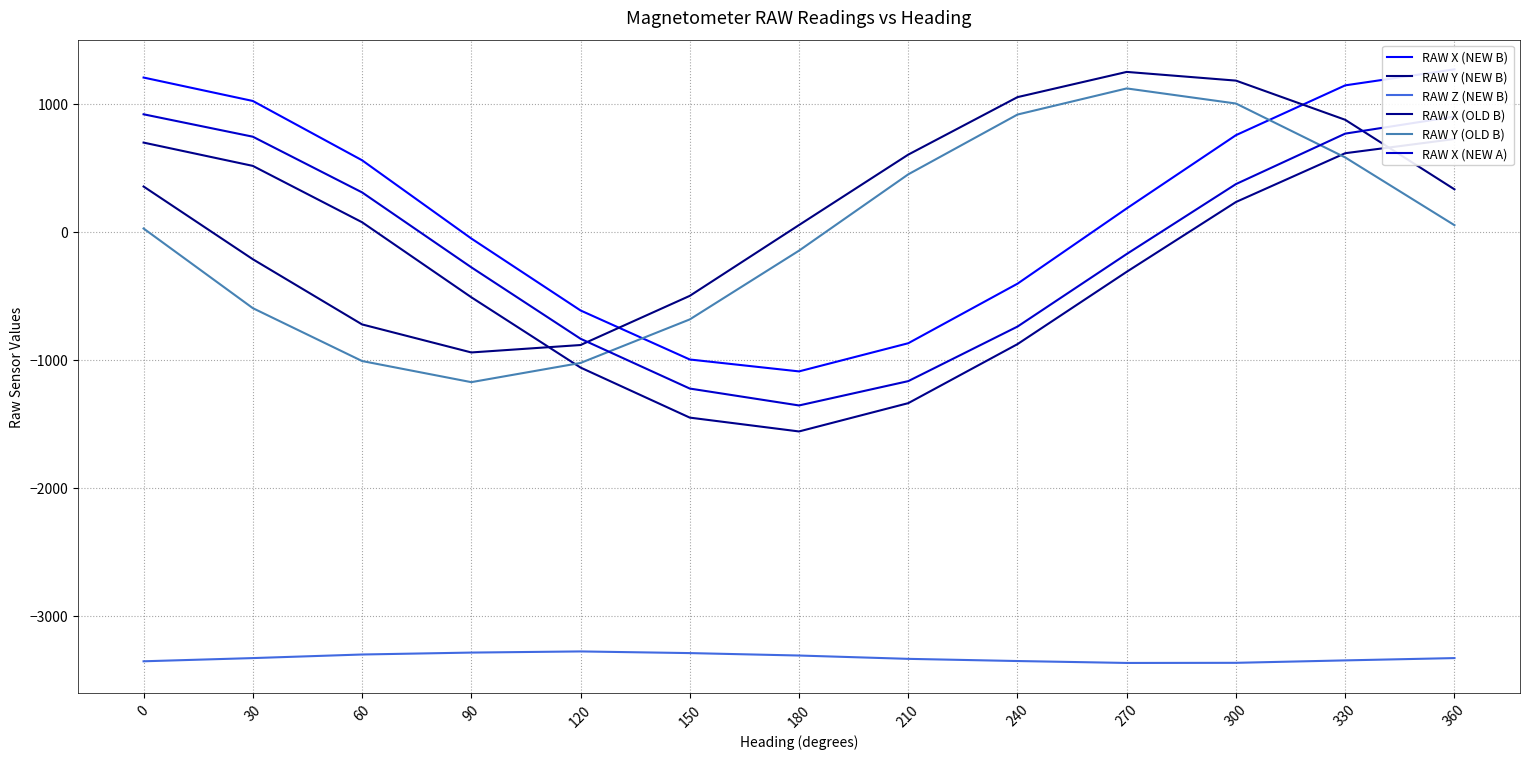

What is the difference between the maximum and minimum values in the RAW Z (NEW B) series?

90